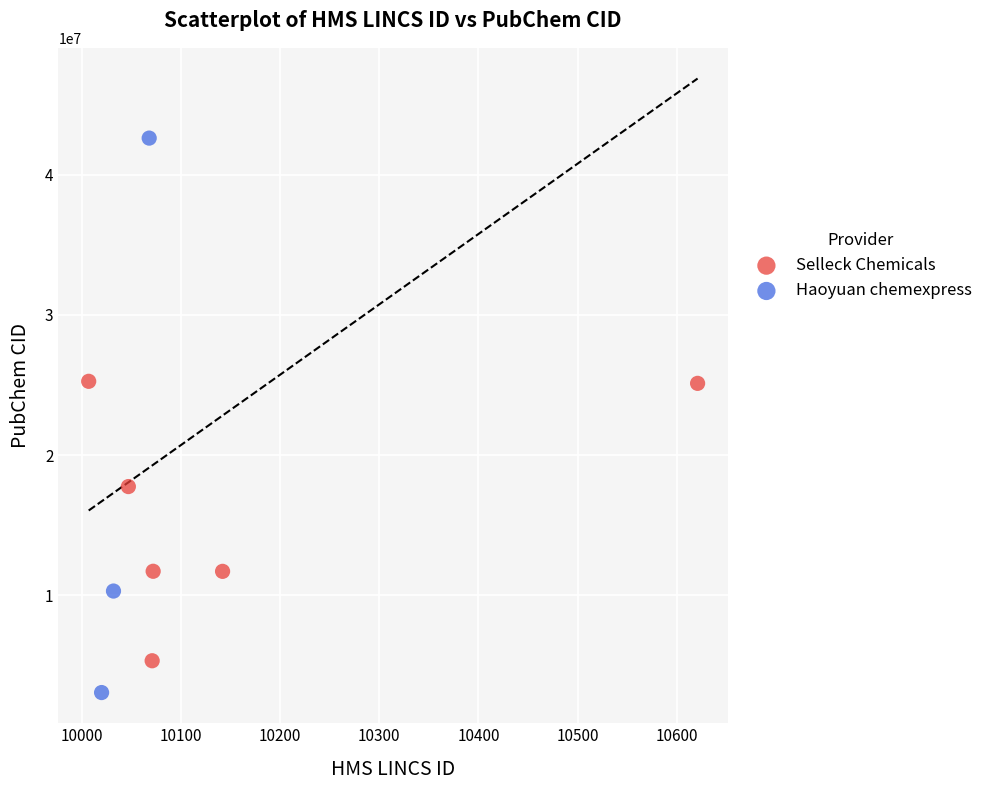

Which series has the widest spread of Y values?

Haoyuan chemexpress